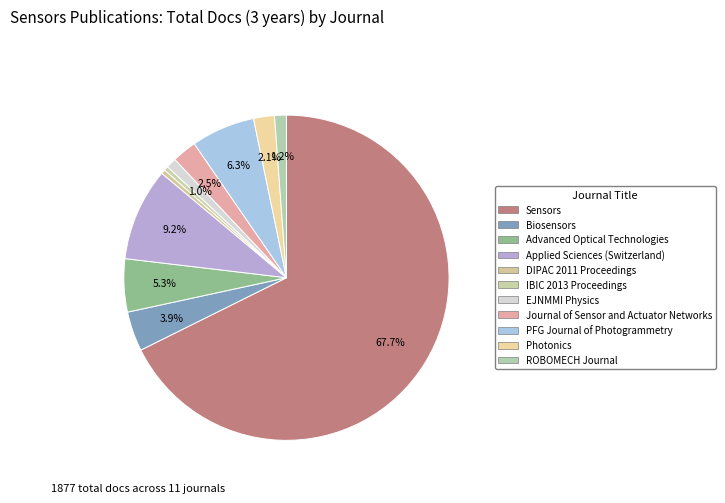

How many slices are in this pie chart?

11